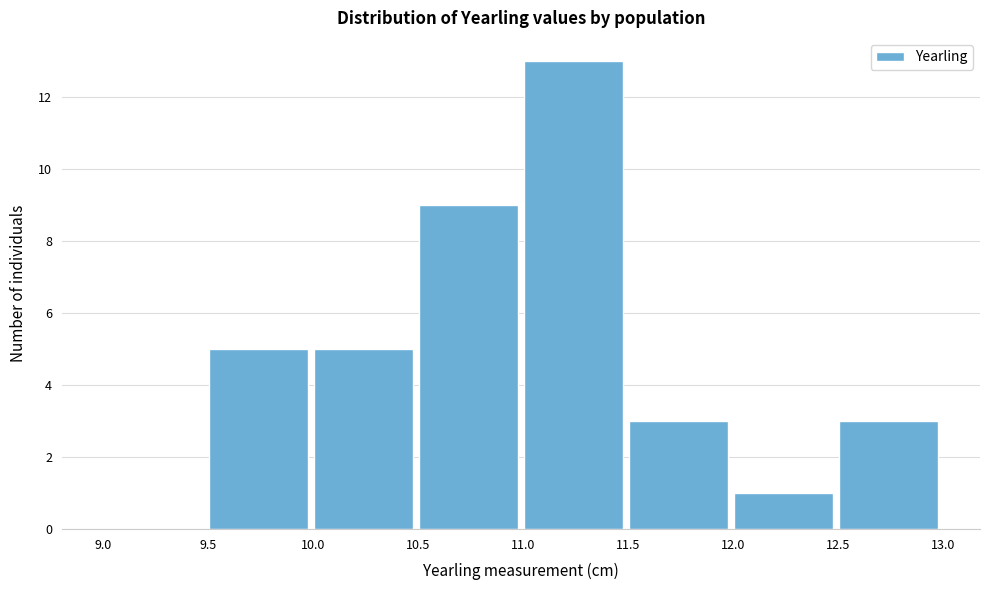

How tall is the bar that spans 12.5 to 13.0 on the x-axis? The values are not printed on the chart, so give them approximately, as read against the axis.

3